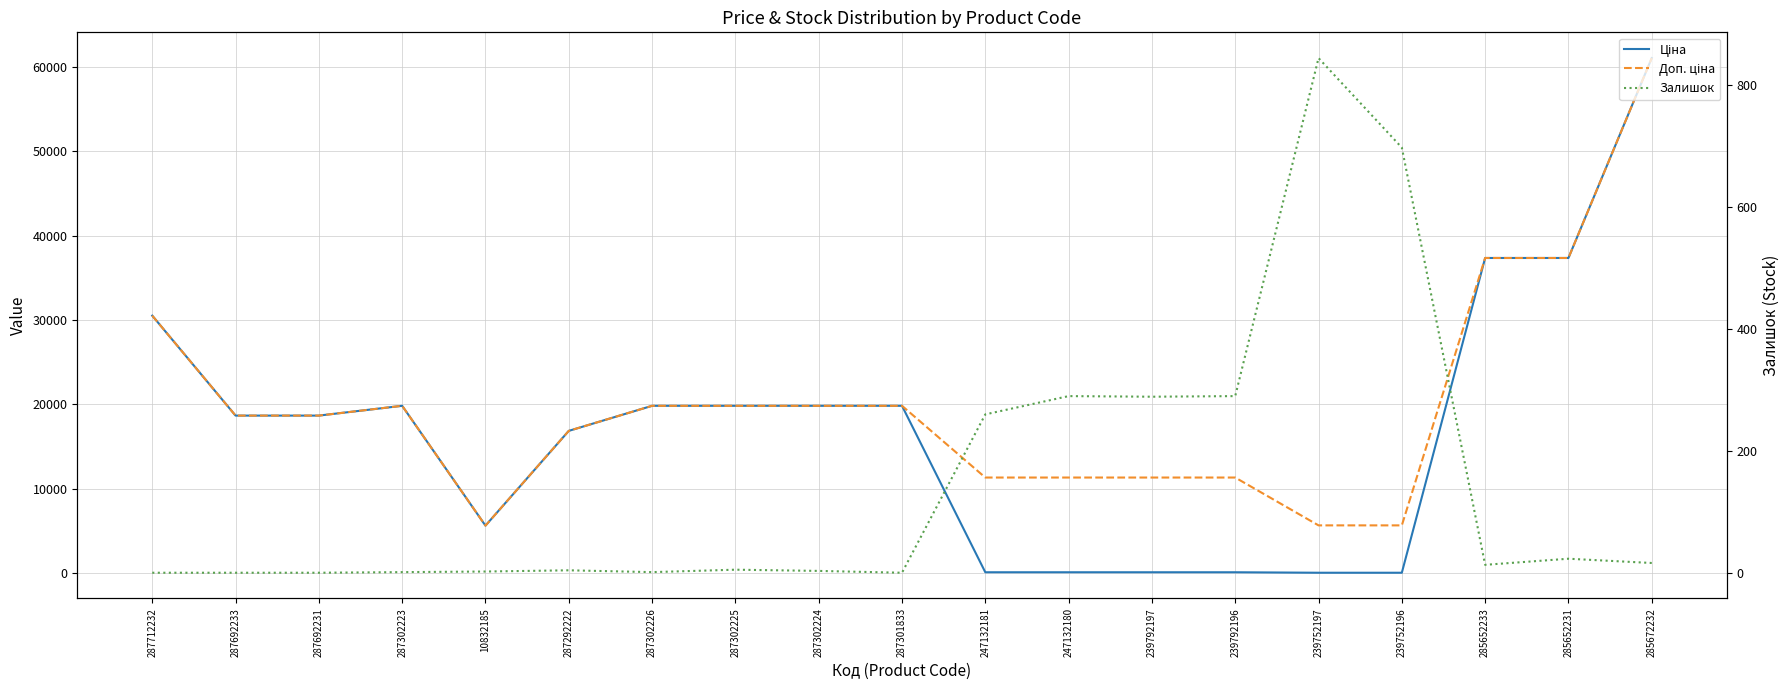

Where is Залишок nearest to the value 422?

247132180